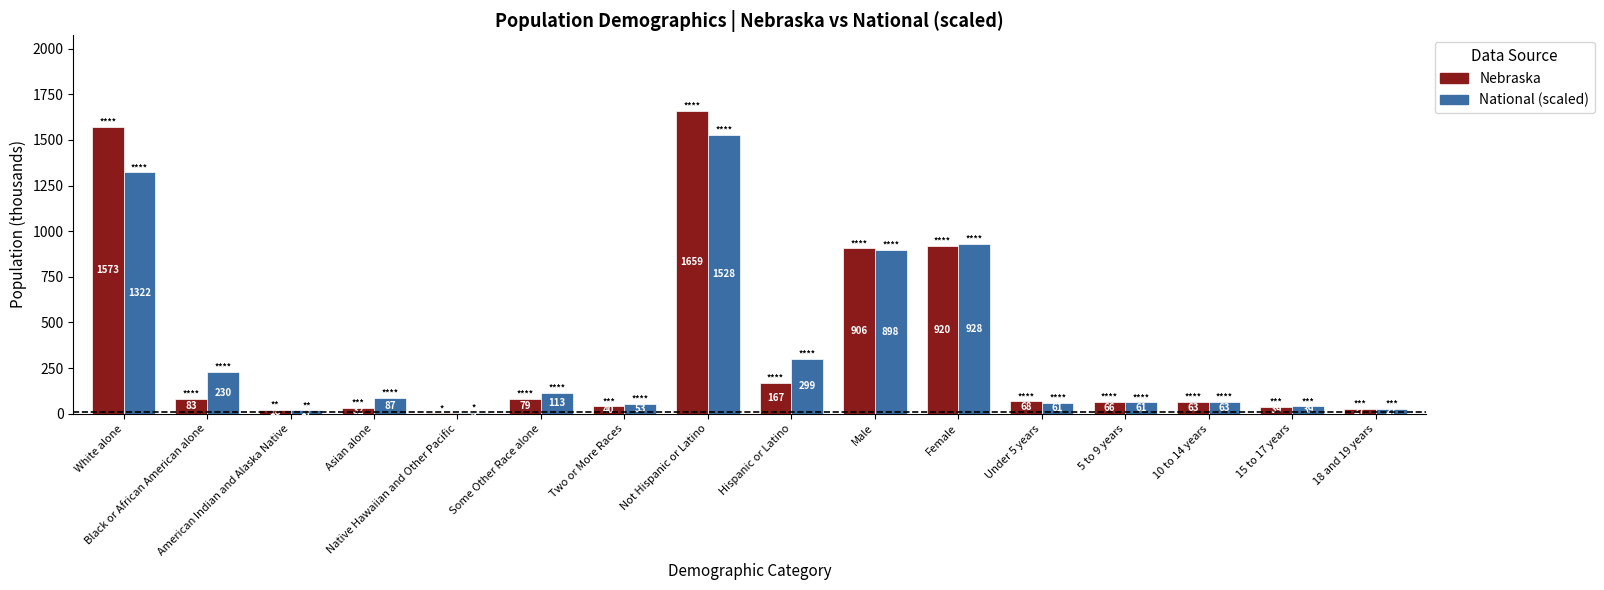

What is the highest value of the National (scaled) series?

1527.7